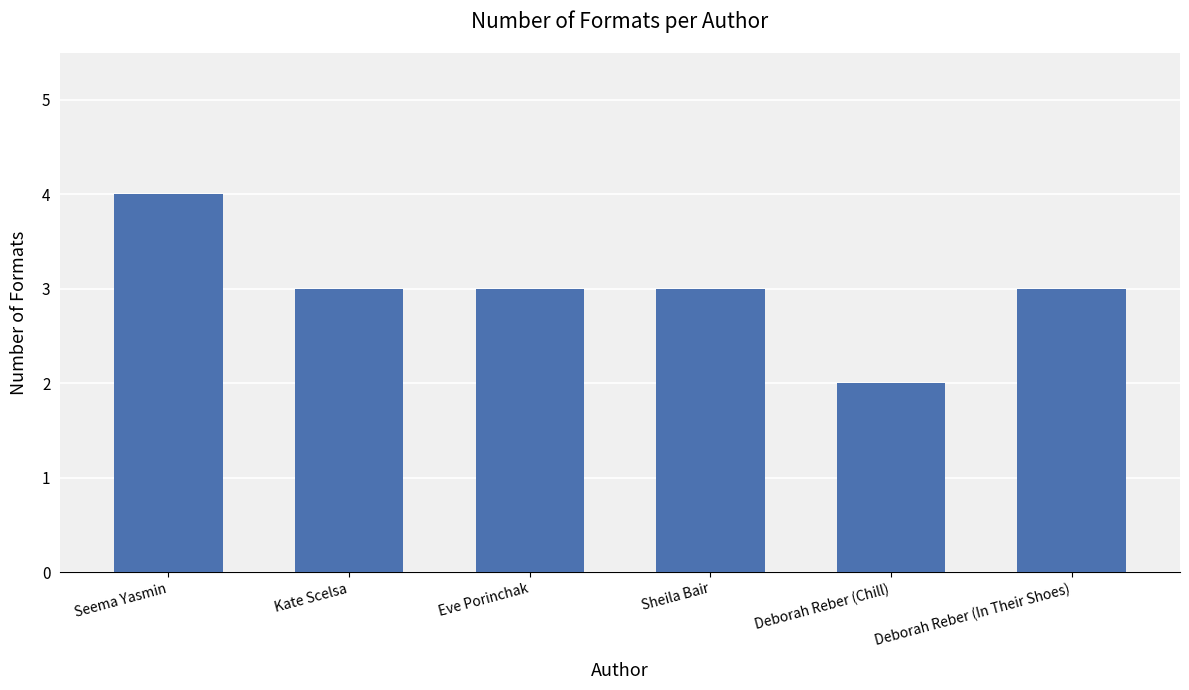

Read the value at Seema Yasmin.

4